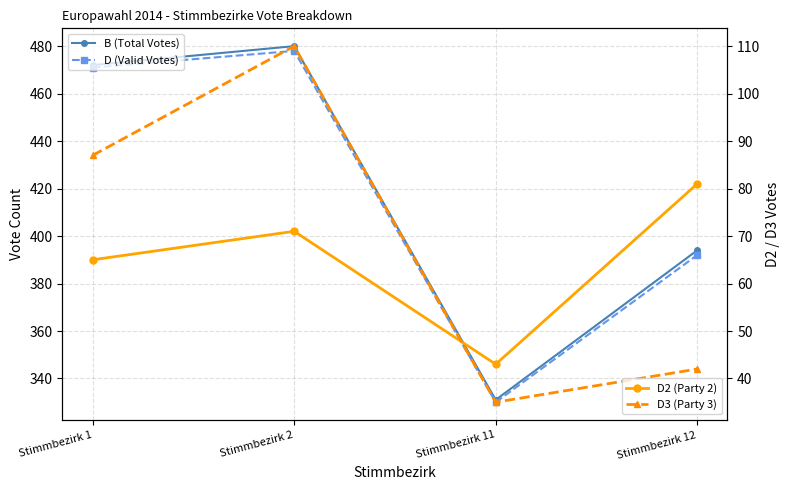

What is the smallest value displayed?

35